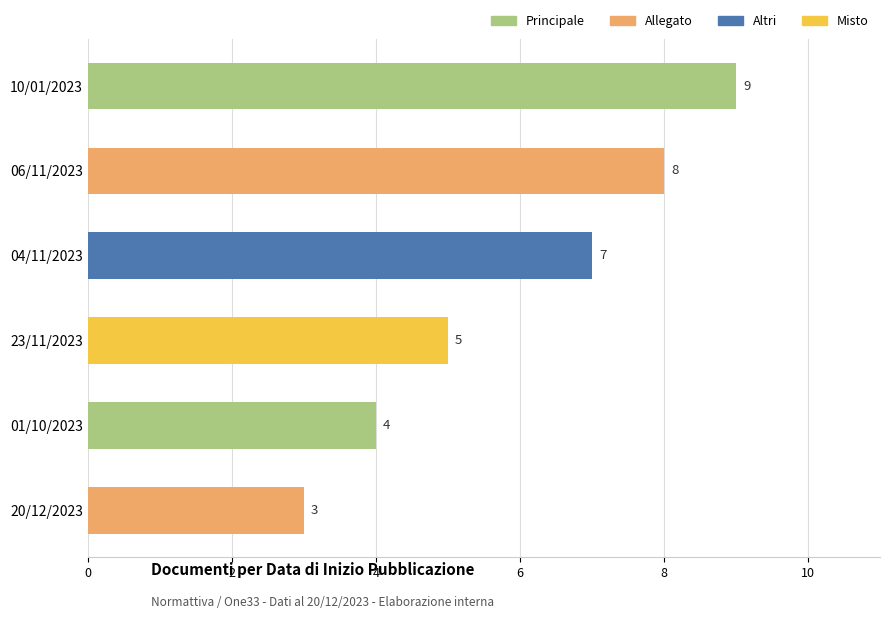

Rank the categories by value from lowest to highest.

20/12/2023, 01/10/2023, 23/11/2023, 04/11/2023, 06/11/2023, 10/01/2023